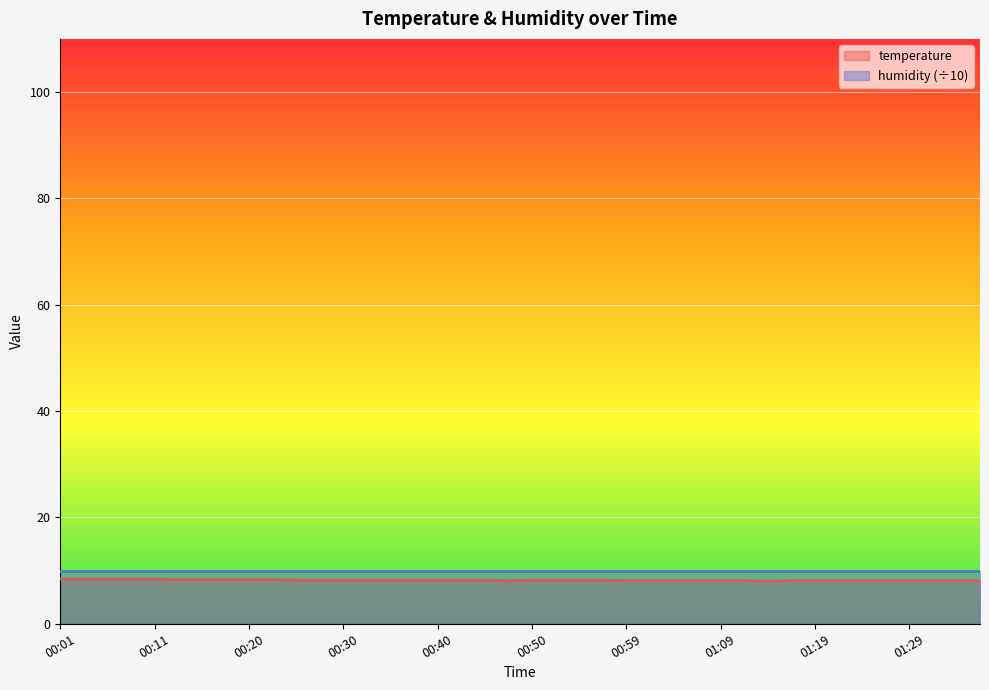

Where is the first local minimum?

00:47